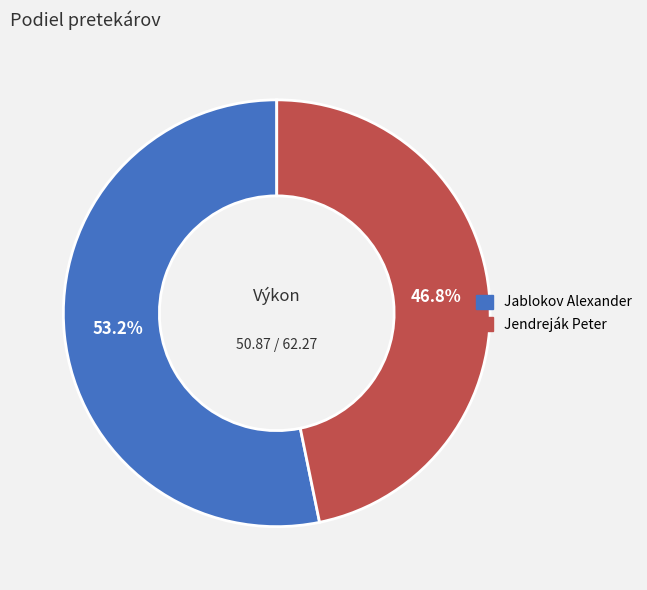

To the nearest percent, what is the average slice percentage?

50%